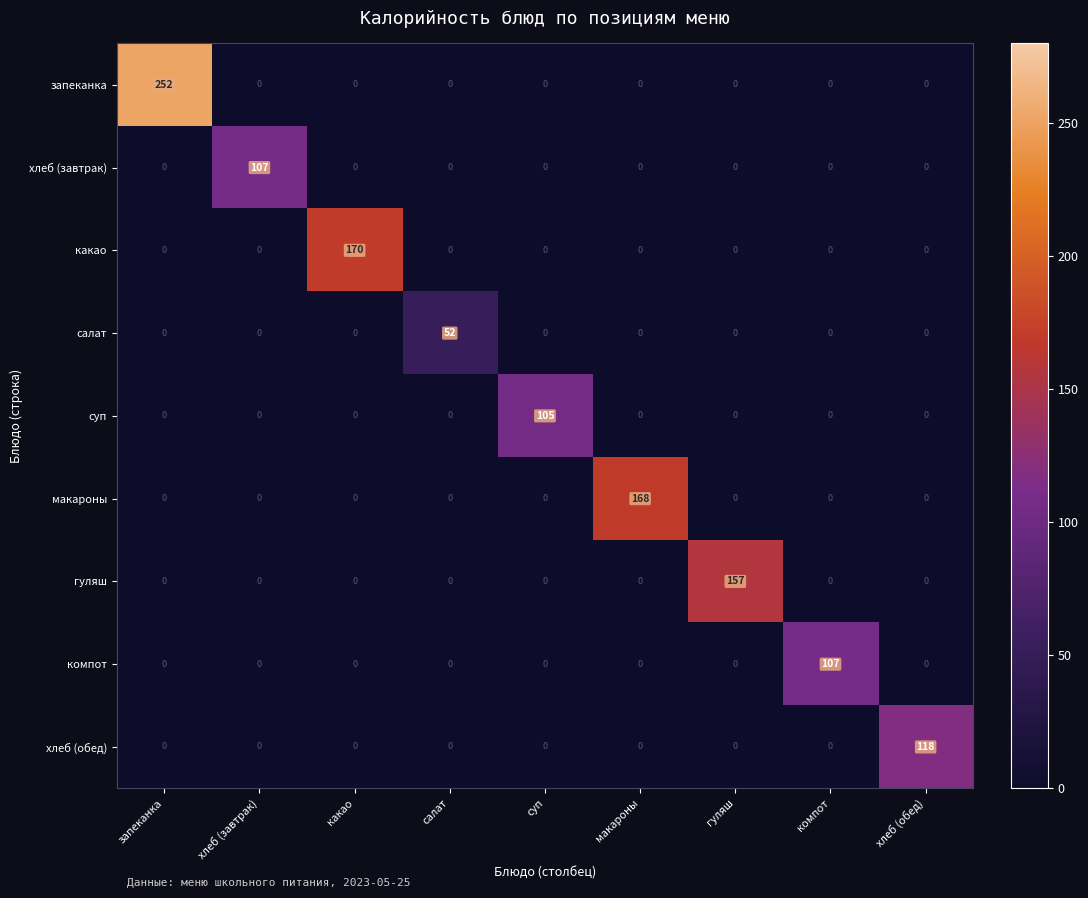

The value of хлеб (завтрак) at суп is -63. True or false?

False